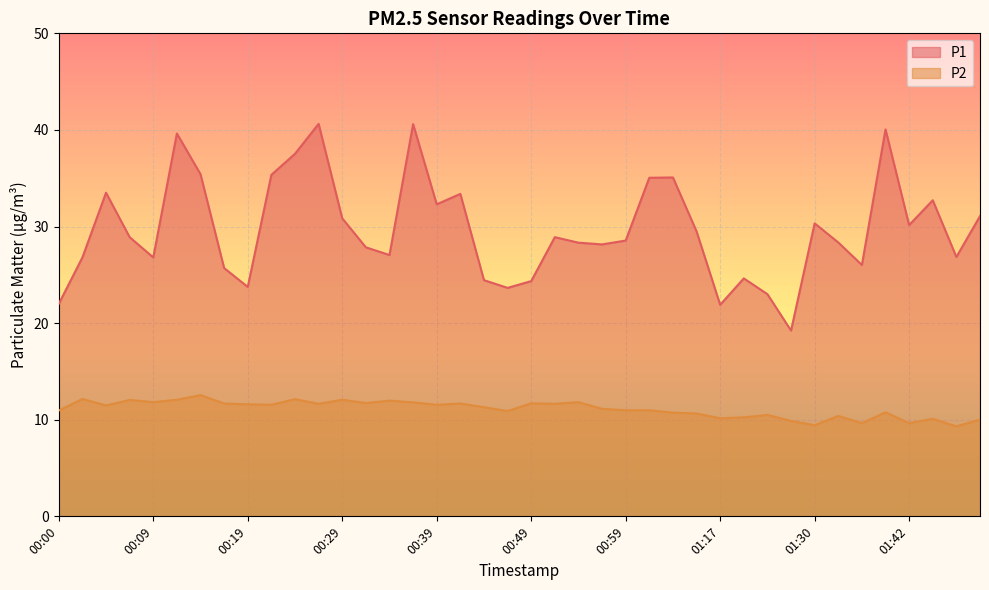

Reading left to right, list all the values displayed in this chart.

P1: 22.0	26.8	33.5	28.9	26.8	39.6	35.4	25.7	23.8	35.4	37.5	40.6	30.9	27.9	27.1	40.6	32.3	33.4	24.4	23.6	24.4	28.9	28.3	28.1	28.6	35.0	35.1	29.5	21.9	24.6	23.0	19.2	30.3	28.4	26.0	40.0	30.1	32.7	26.9	31.1
P2: 10.9	12.2	11.5	12.1	11.8	12.1	12.6	11.7	11.6	11.6	12.1	11.7	12.1	11.7	12.0	11.8	11.6	11.7	11.3	10.9	11.7	11.7	11.8	11.1	11.0	11.0	10.7	10.7	10.2	10.2	10.5	9.9	9.4	10.4	9.7	10.8	9.7	10.1	9.3	10.0